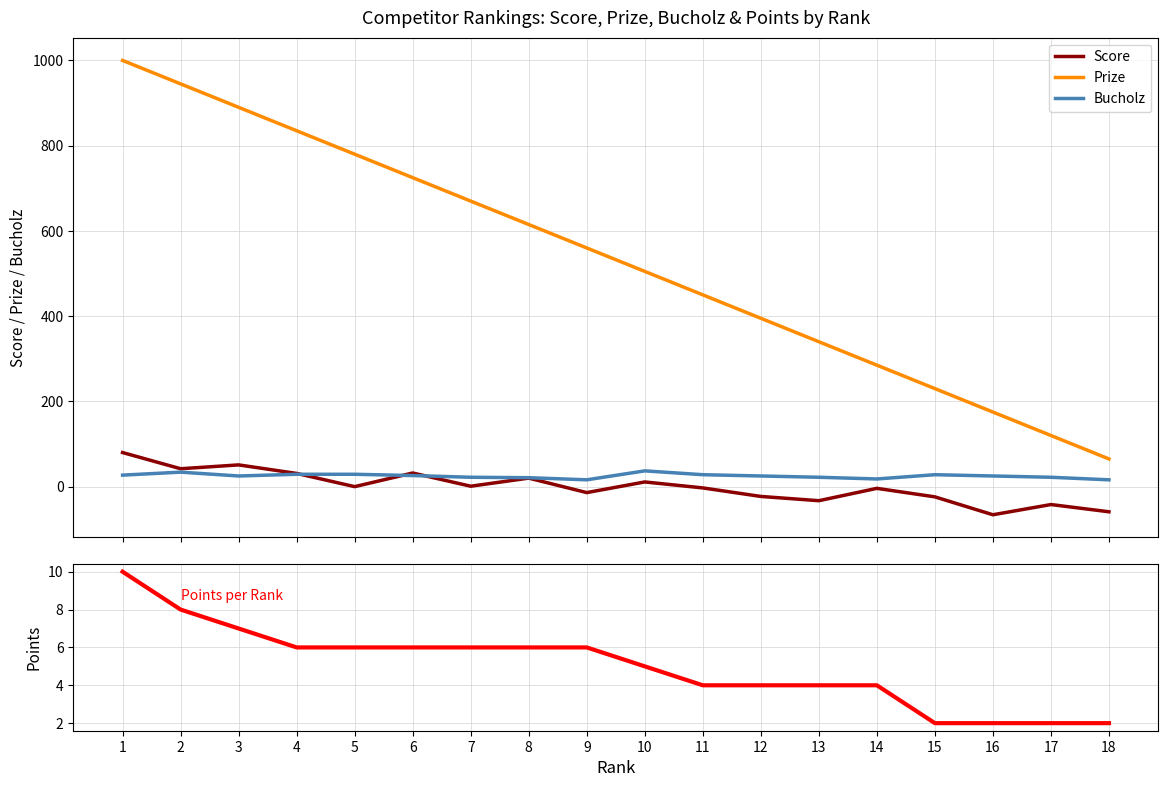

What is the maximum value for Bucholz?

37